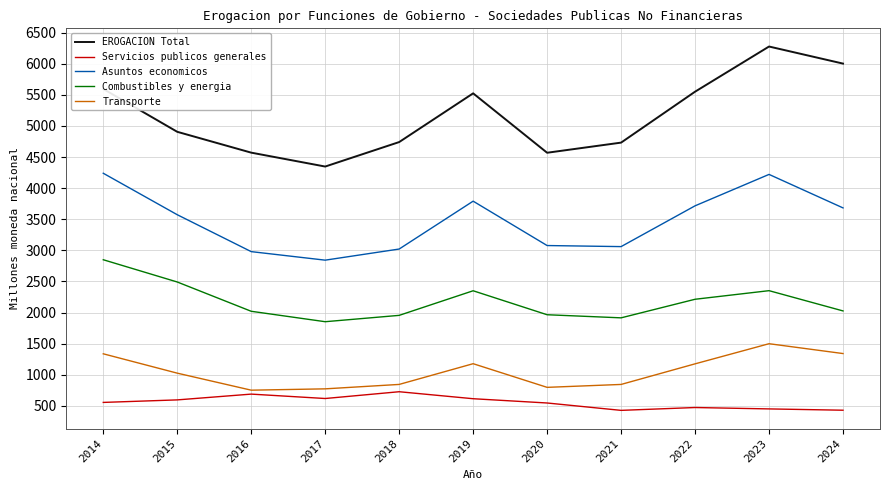

Is it true that EROGACION Total equals 4741.2 at 2018?

True